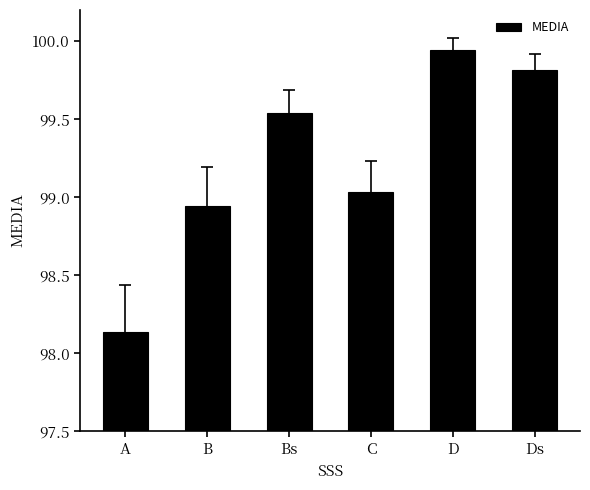

What is the label of the 2nd bar from the left?

B